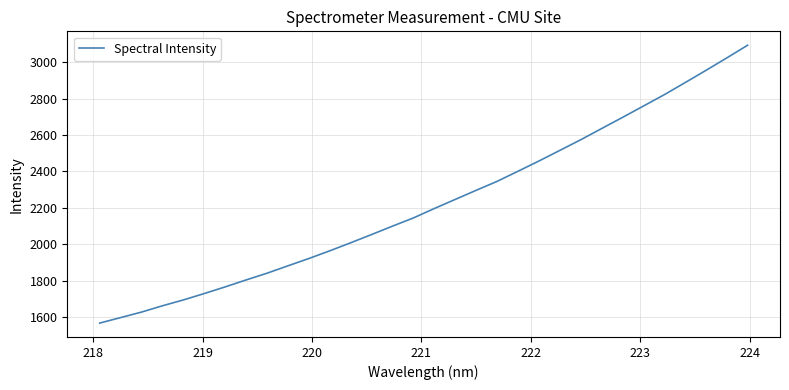

What is the greatest value displayed?

3093.1